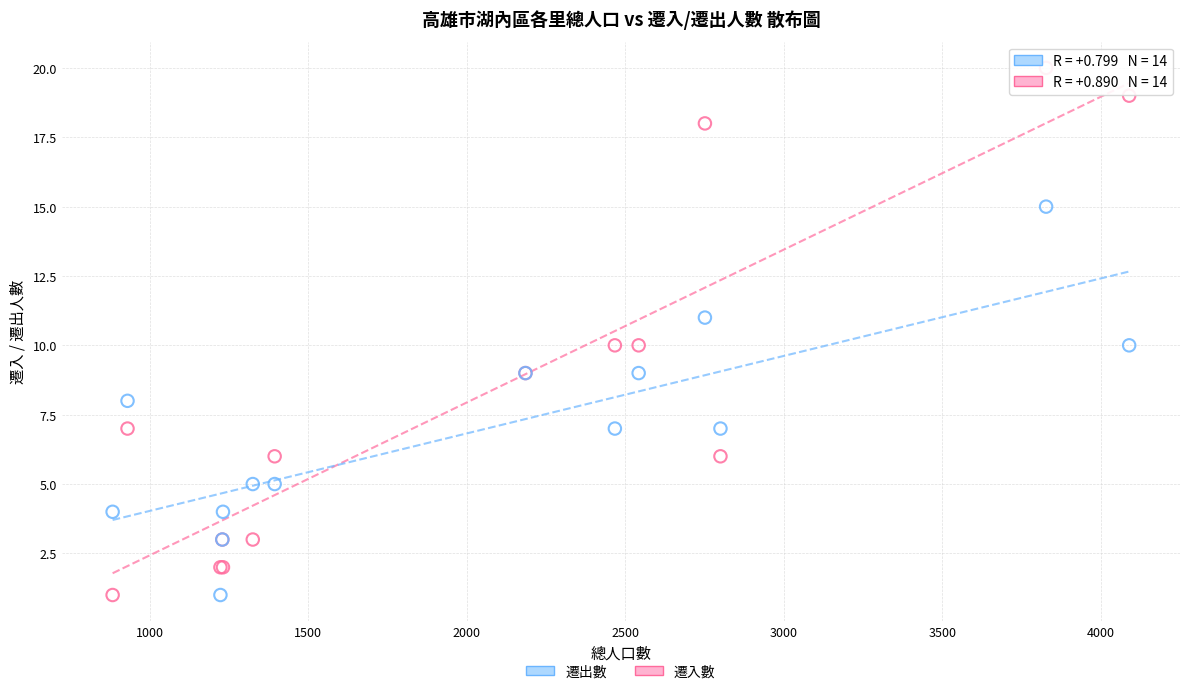

Which series contains the highest Y value?

遷入數